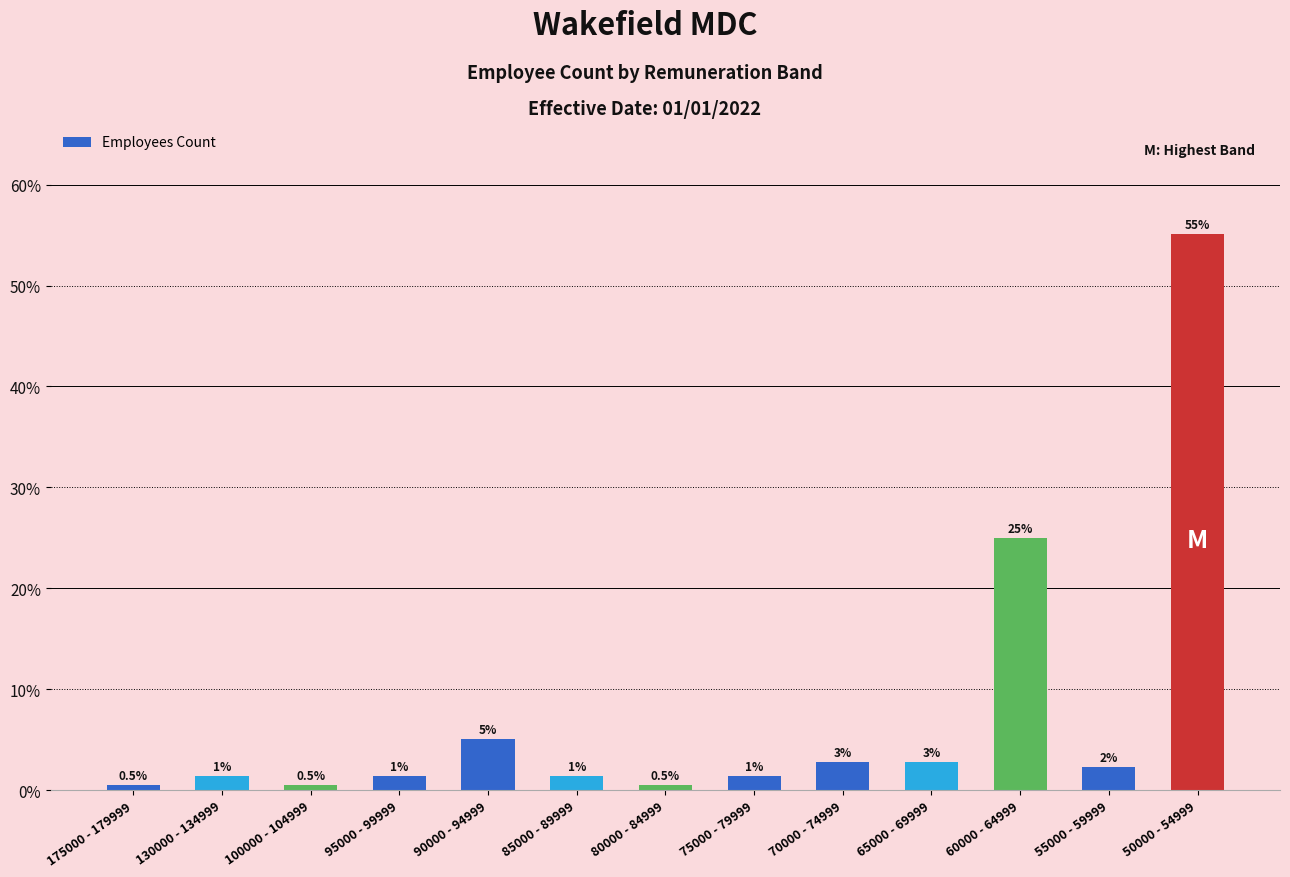

Are the bars horizontal?

No